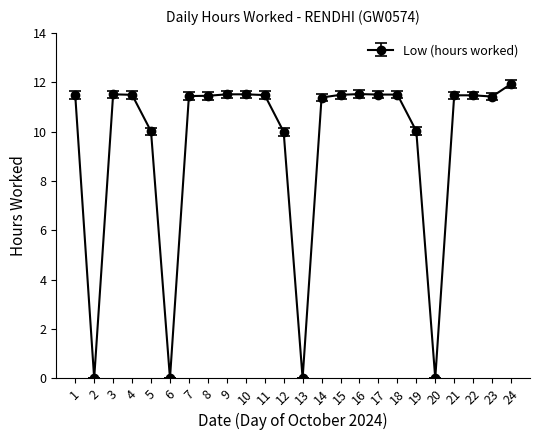

Where is the first local minimum?

2